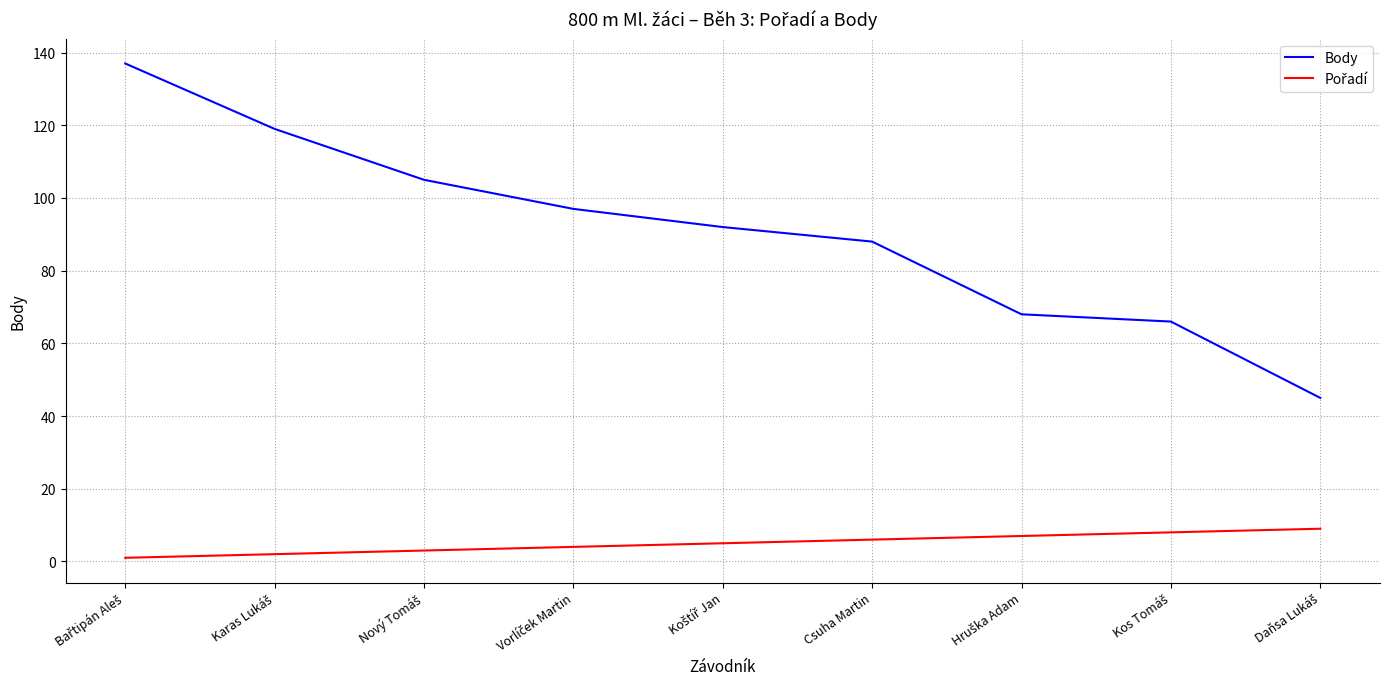

What is the maximum value shown in the chart?

137